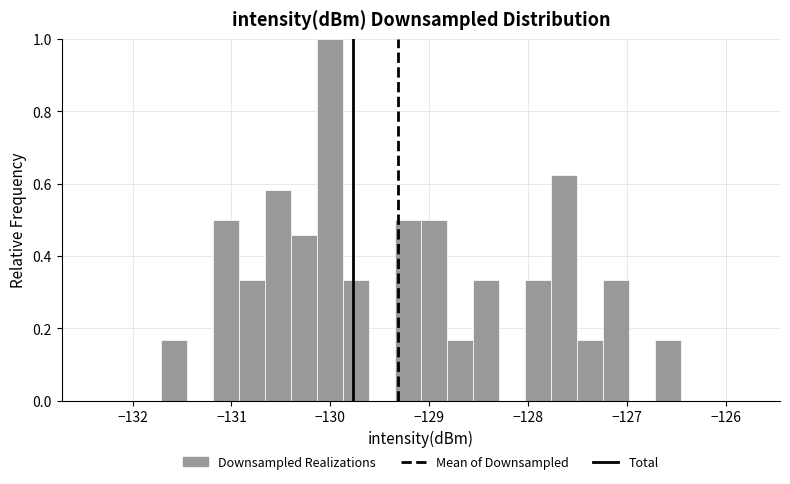

Read against the x-axis, roughly where is the centre of the tallest bar?

-130.0